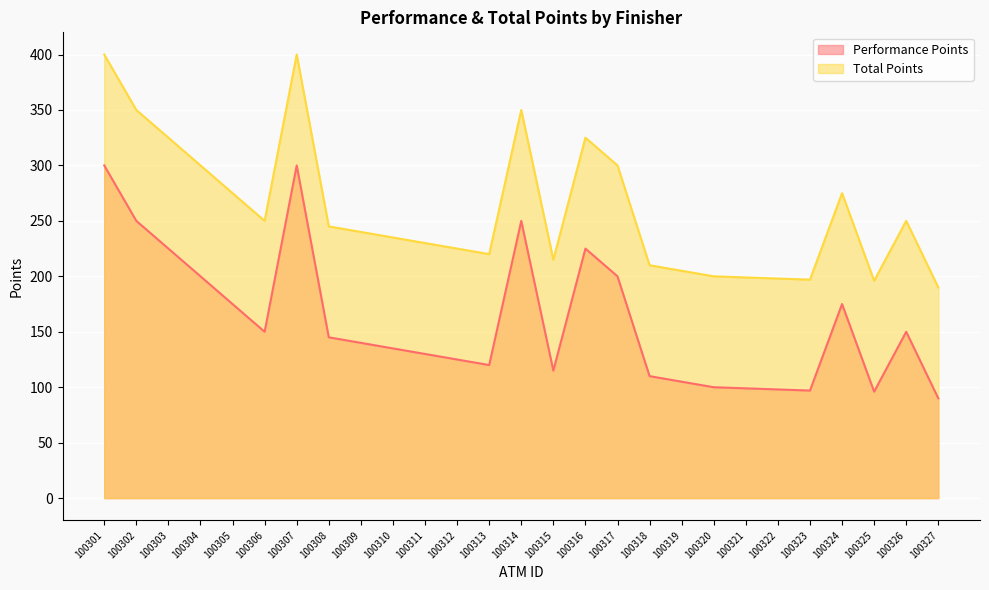

Reading left to right, list all the values displayed in this chart.

Performance Points: 100301=300	100302=250	100303=225	100304=200	100305=175	100306=150	100307=300	100308=145	100309=140	100310=135	100311=130	100312=125	100313=120	100314=250	100315=115	100316=225	100317=200	100318=110	100319=105	100320=100	100321=99	100322=98	100323=97	100324=175	100325=96	100326=150	100327=90
Total Points: 100301=400	100302=350	100303=325	100304=300	100305=275	100306=250	100307=400	100308=245	100309=240	100310=235	100311=230	100312=225	100313=220	100314=350	100315=215	100316=325	100317=300	100318=210	100319=205	100320=200	100321=199	100322=198	100323=197	100324=275	100325=196	100326=250	100327=190